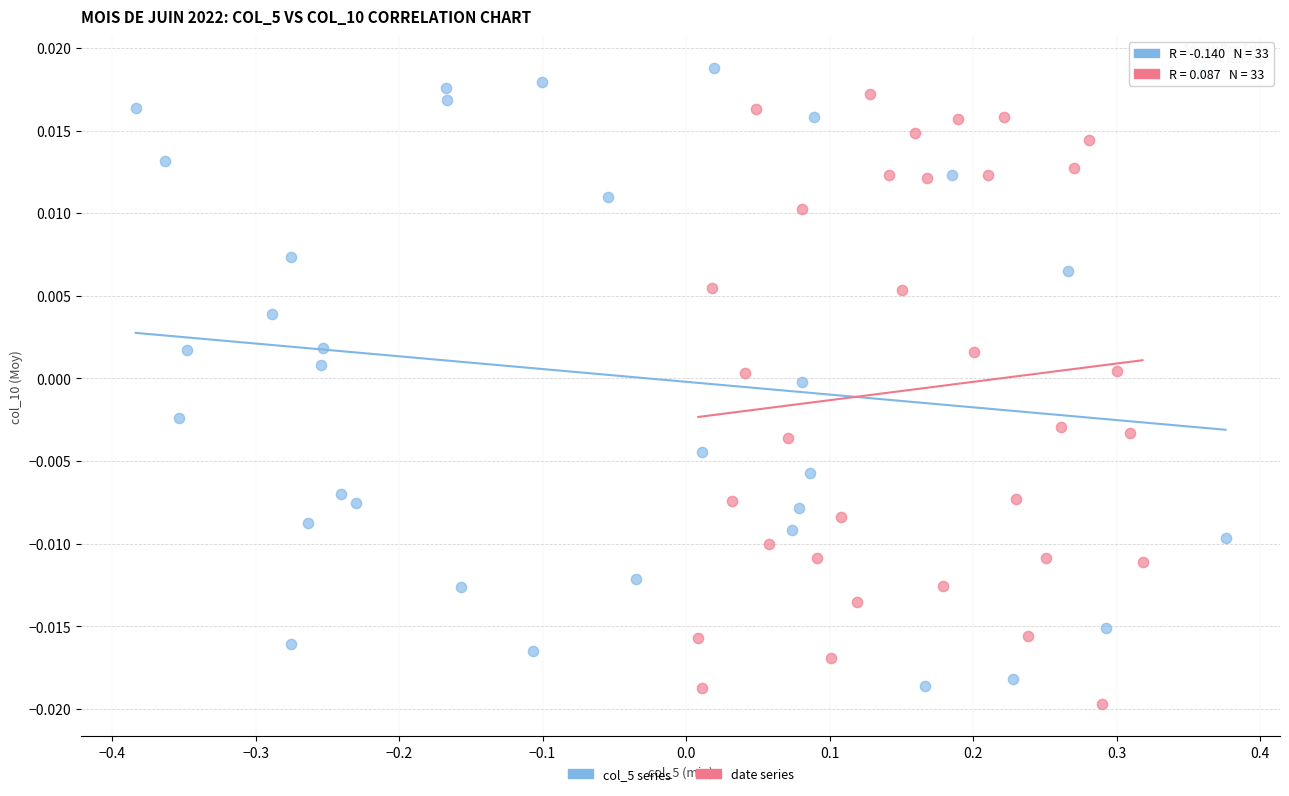

Which series contains the lowest Y value?

date series